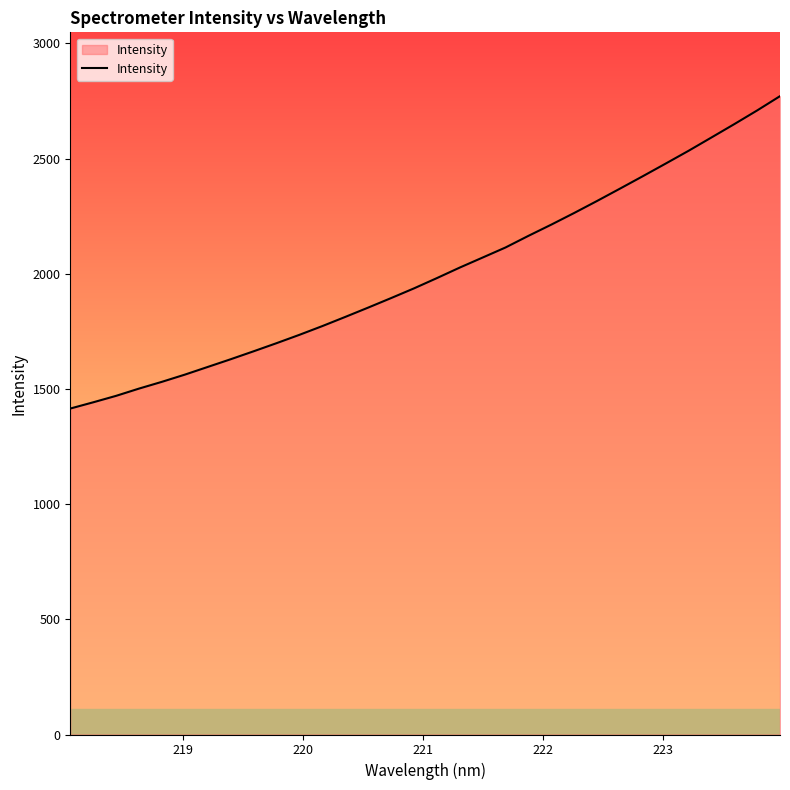

What is the difference between the maximum and minimum values?

1355.9